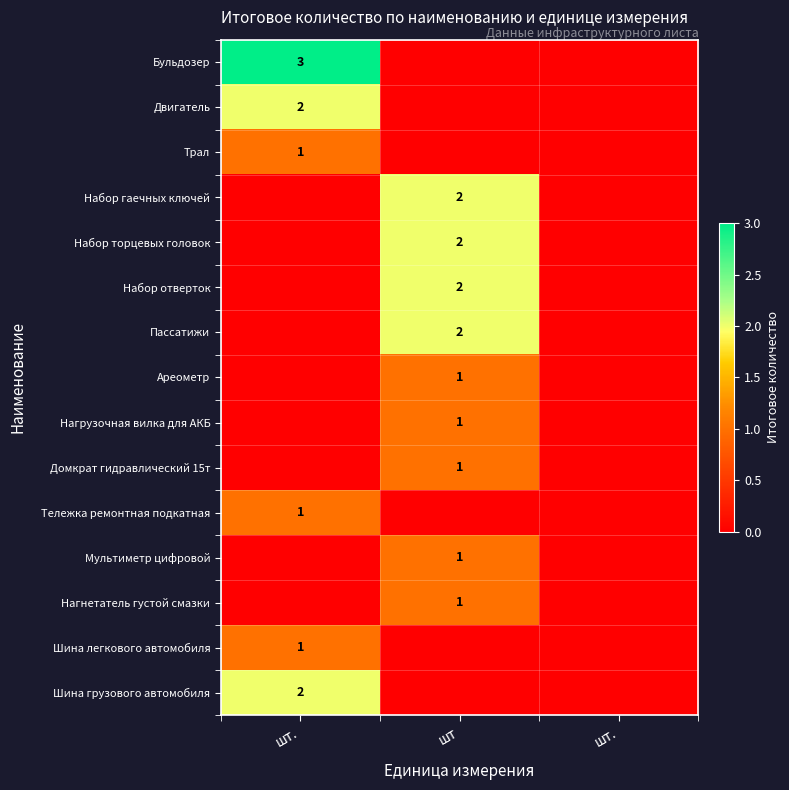

At which category is the sum across all series the highest?

шт